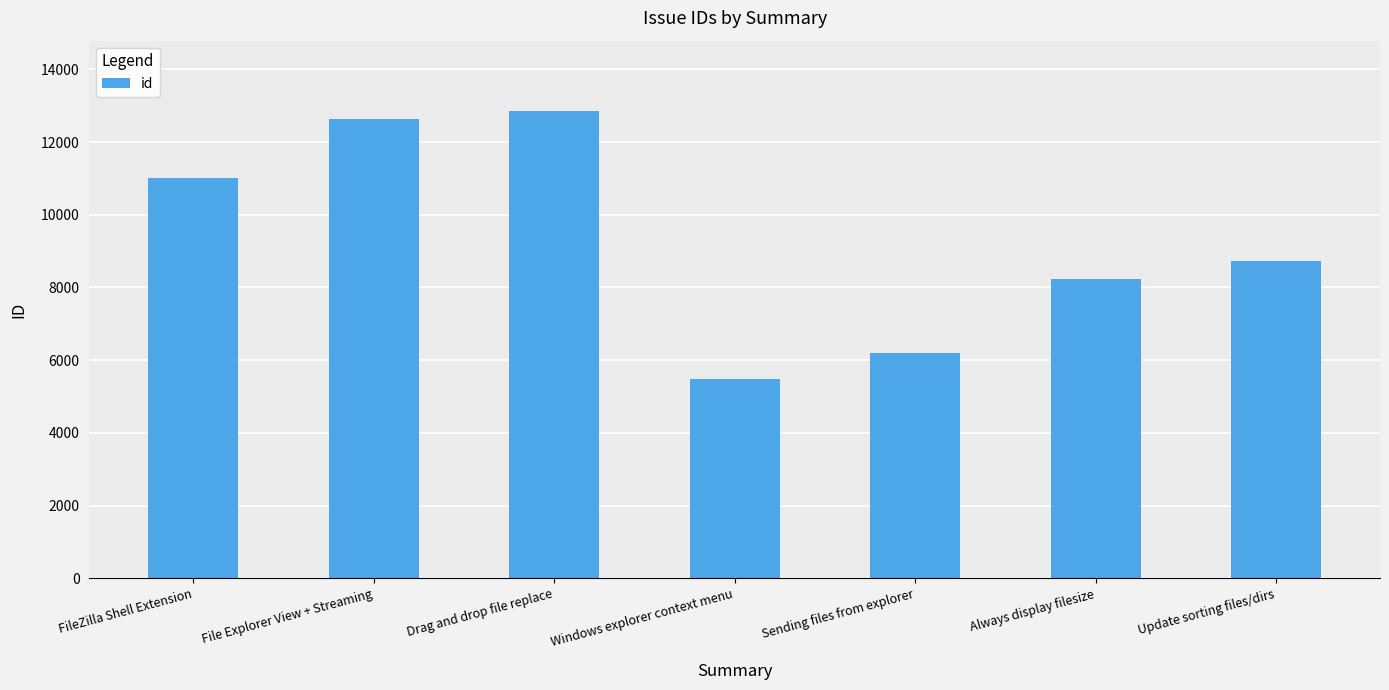

How many data points does each series have?

7